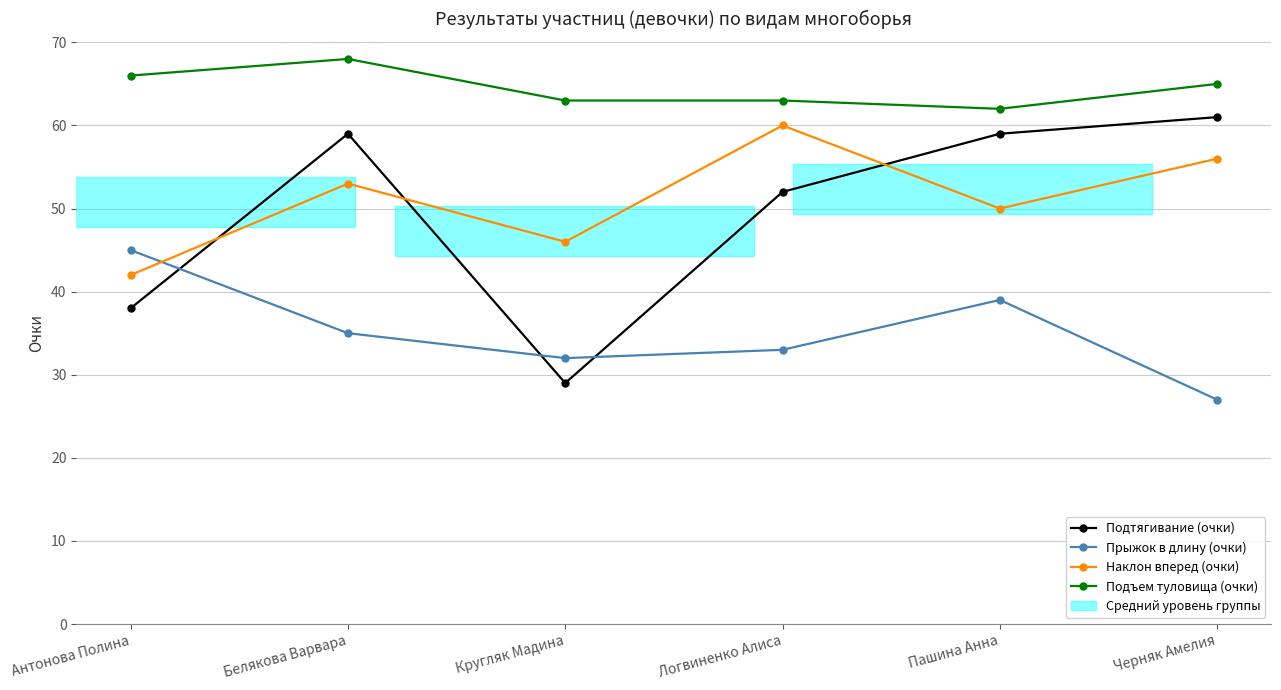

Which series changed the most between Антонова Полина and Пашина Анна?

Подтягивание (очки)